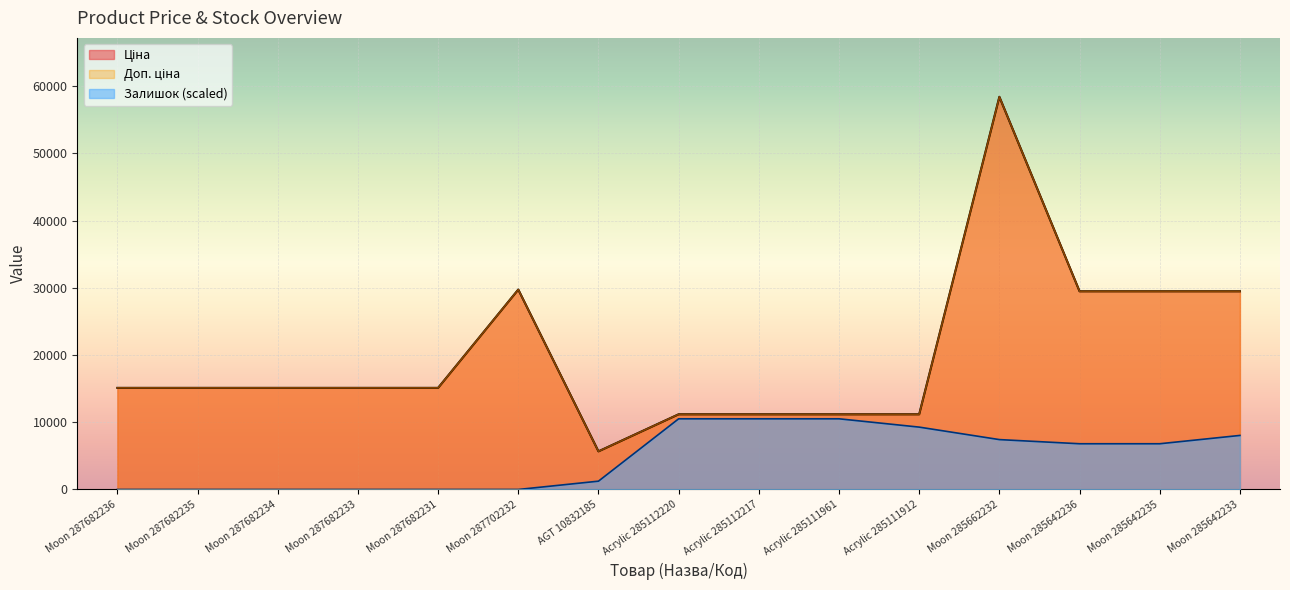

How many values in the Залишок series are below 6804?

7